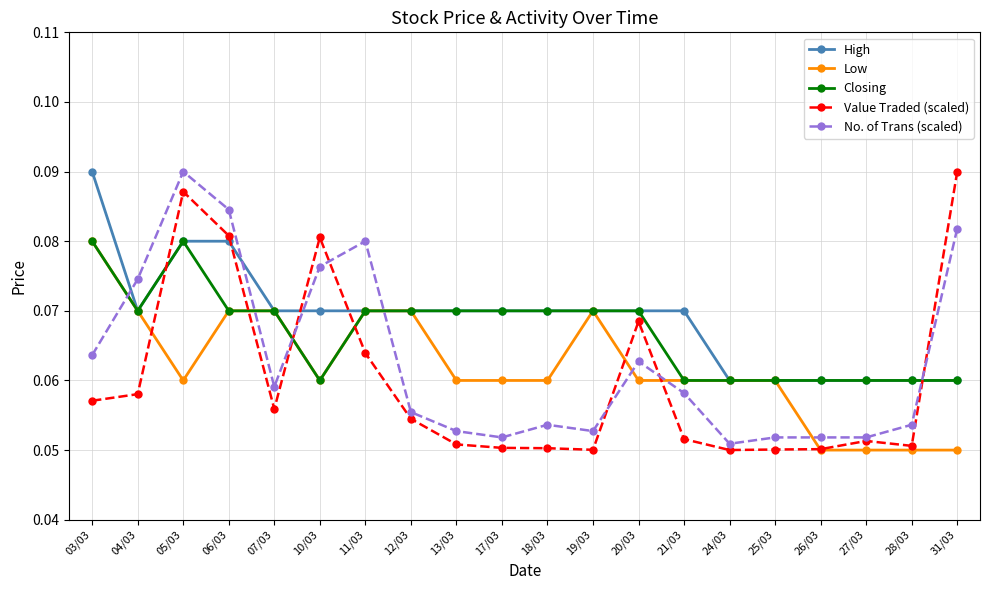

True or false: Closing has a value of 0.0 at 31/03.

False